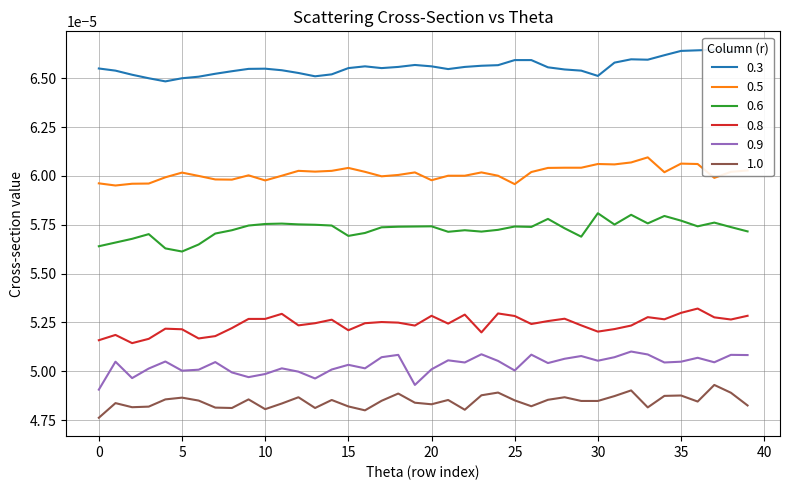

True or false: 0.6 and 0.8 intersect in this chart.

False